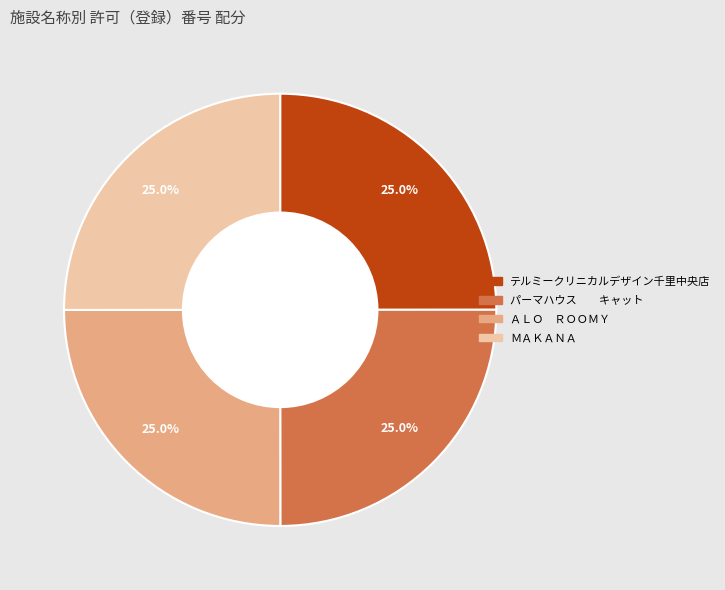

How much of the chart is everything except ＡＬＯ ＲＯＯＭＹ?

75.0%